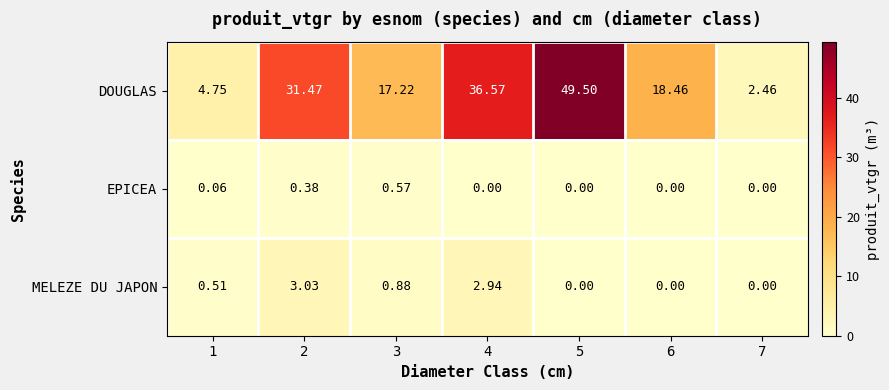

Which series has the largest range (max minus min)?

DOUGLAS